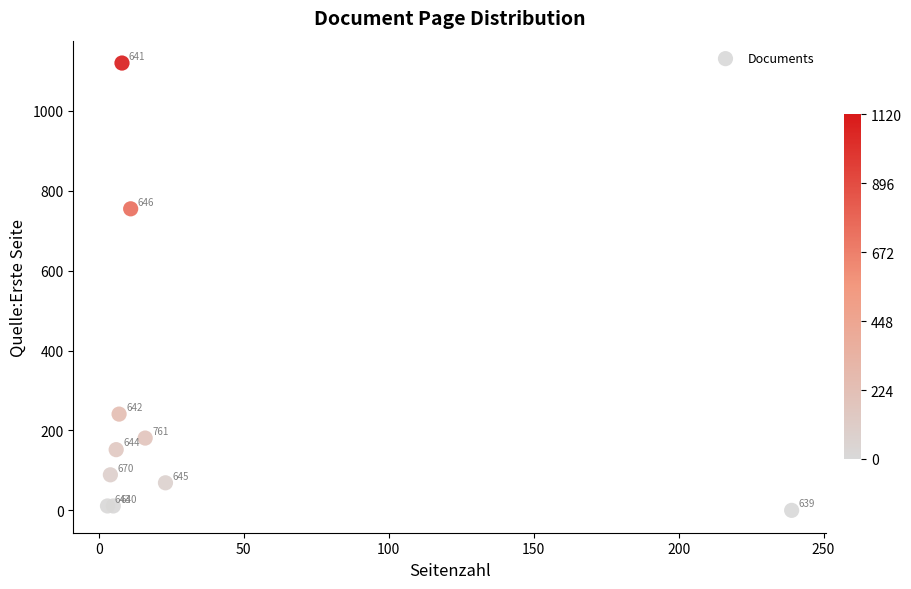

What Y value in the scatter plot is closest to 560?

755